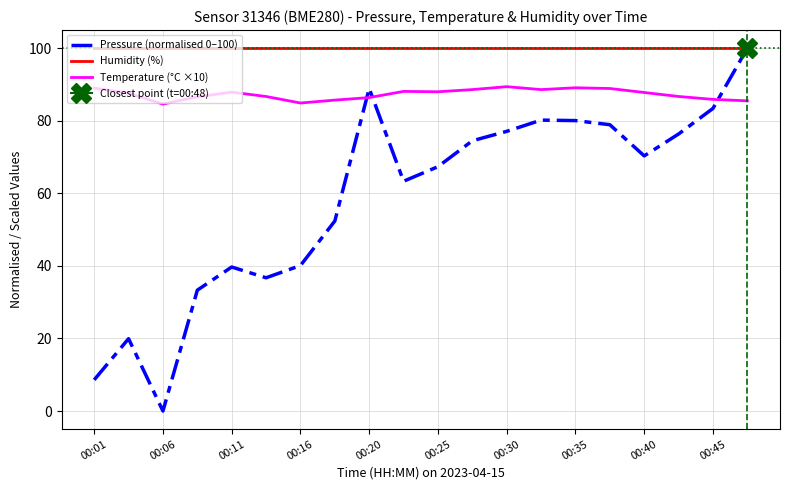

Does the chart have visible grid lines?

Yes